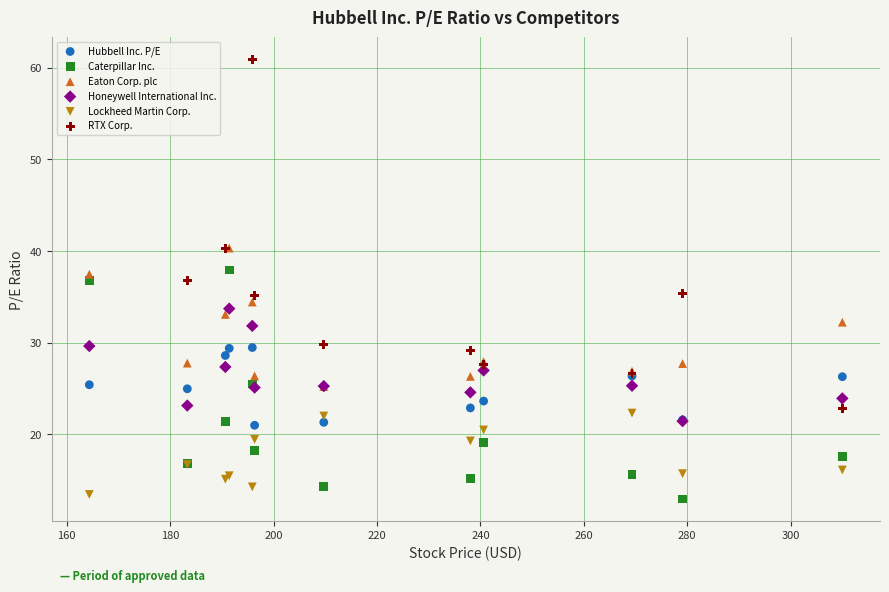

Which series reaches the minimum Y coordinate?

Caterpillar Inc.